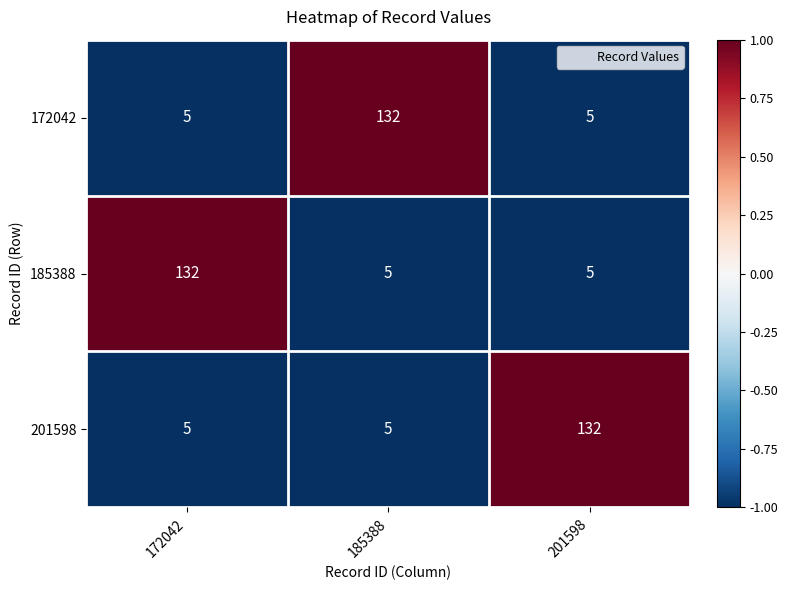

How many 201598 values are between 5 and 132?

3